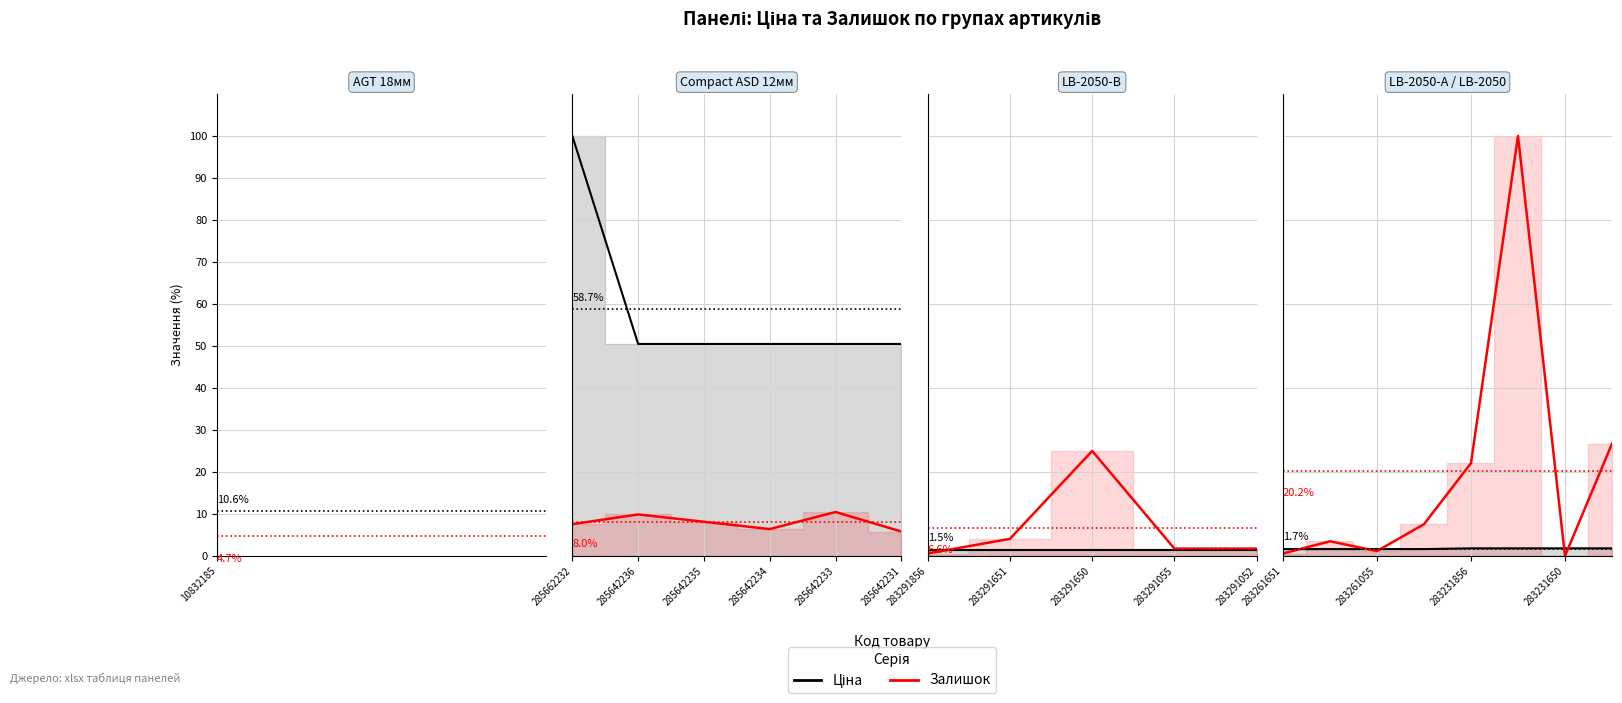

True or false: Залишок has a value of 36.1 at 283231856.

False